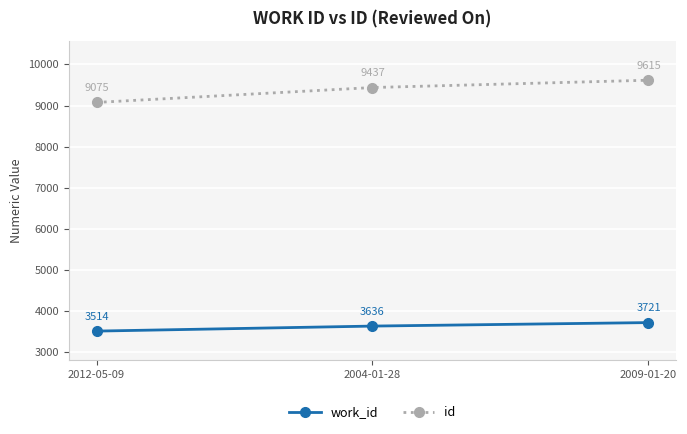

What is the approximate value of work_id at 2009-01-20, to the nearest 50?

3700